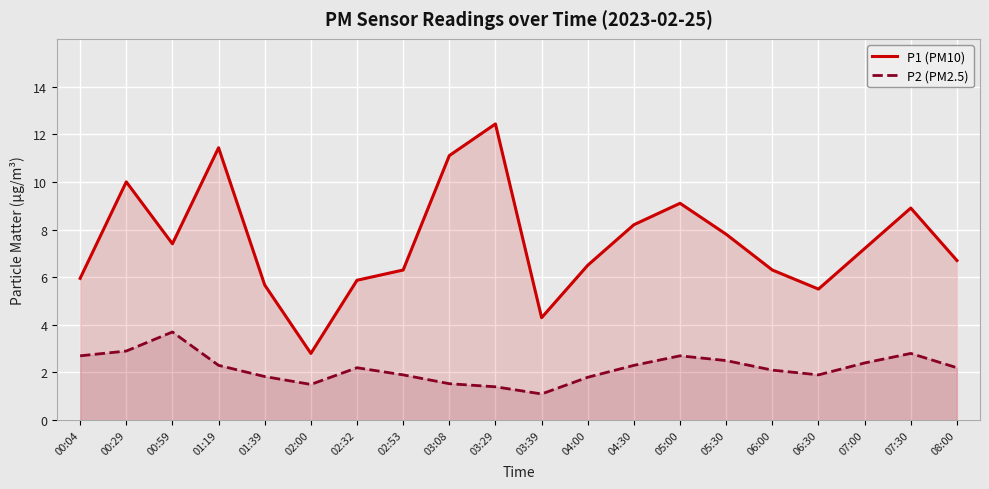

Which category has the highest value in the P2 (PM2.5) series?

00:59